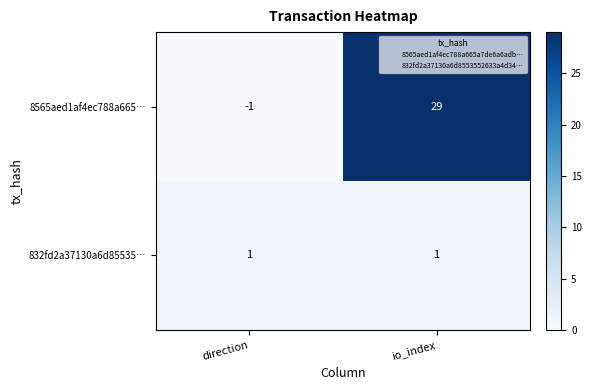

What is the sum of all 8565aed1af4ec788a665… values?

28